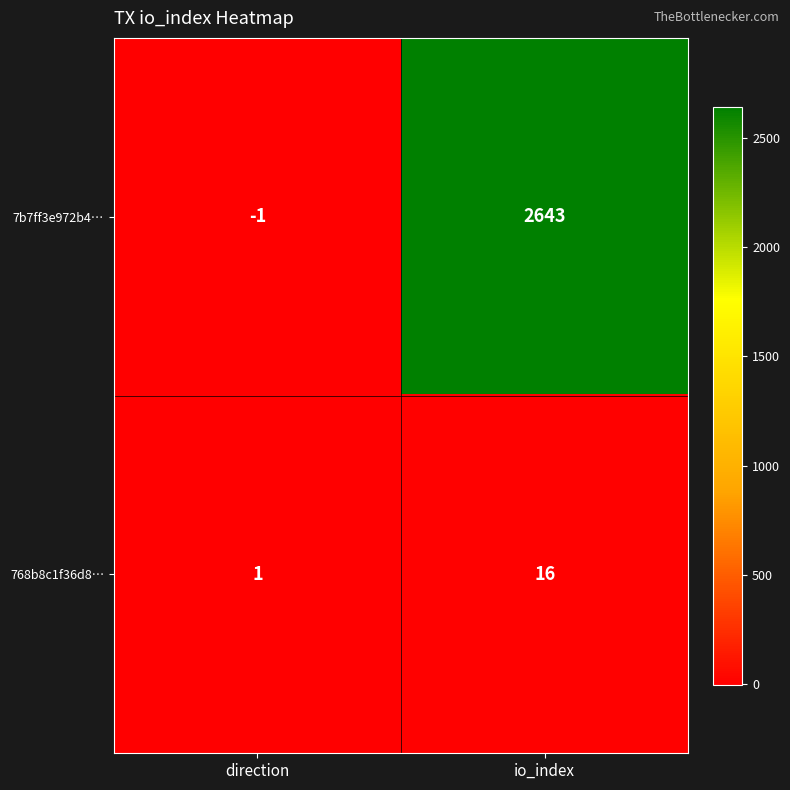

Reading right to left, what are all the values shown in this chart?

7b7ff3e972b4…: io_index=2643	direction=-1
768b8c1f36d8…: io_index=16	direction=1